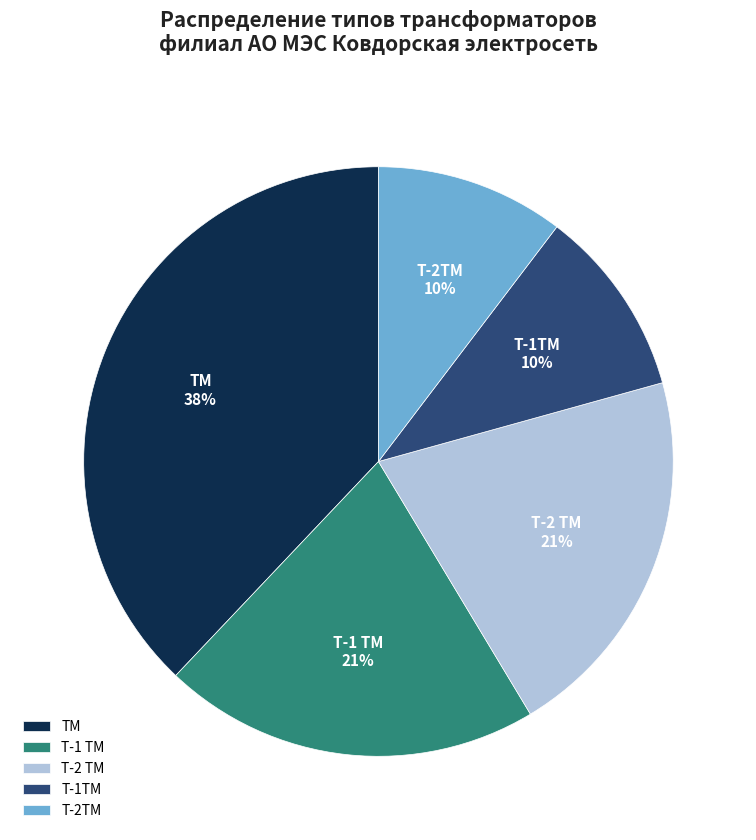

True or false: Т-1ТМ accounts for 21% of the total.

False